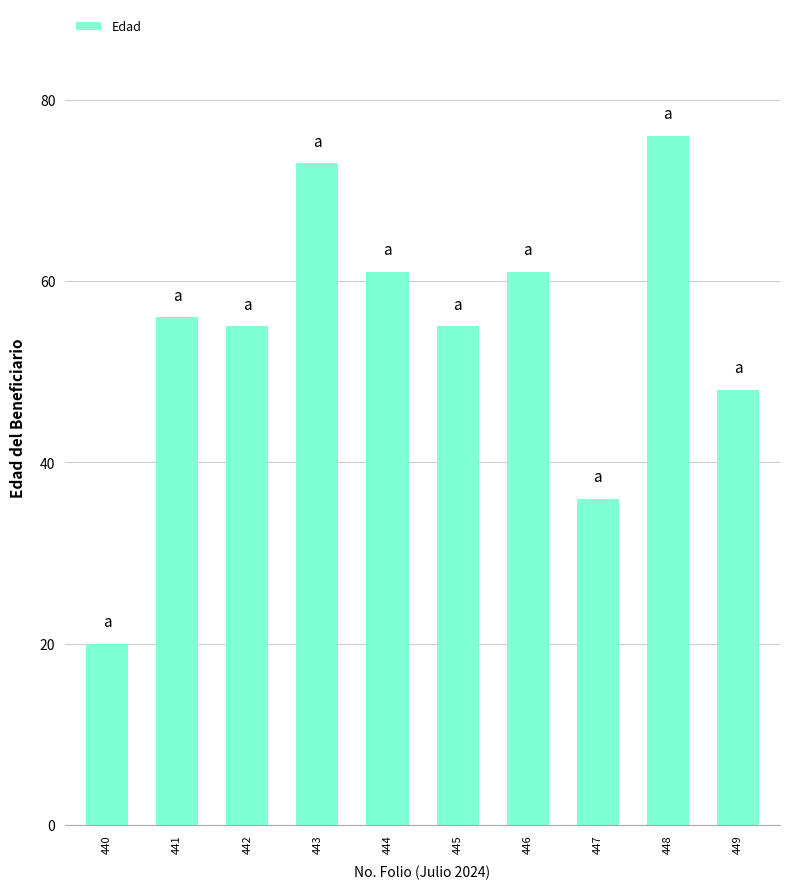

True or false: the data shows 76 at 448.

True